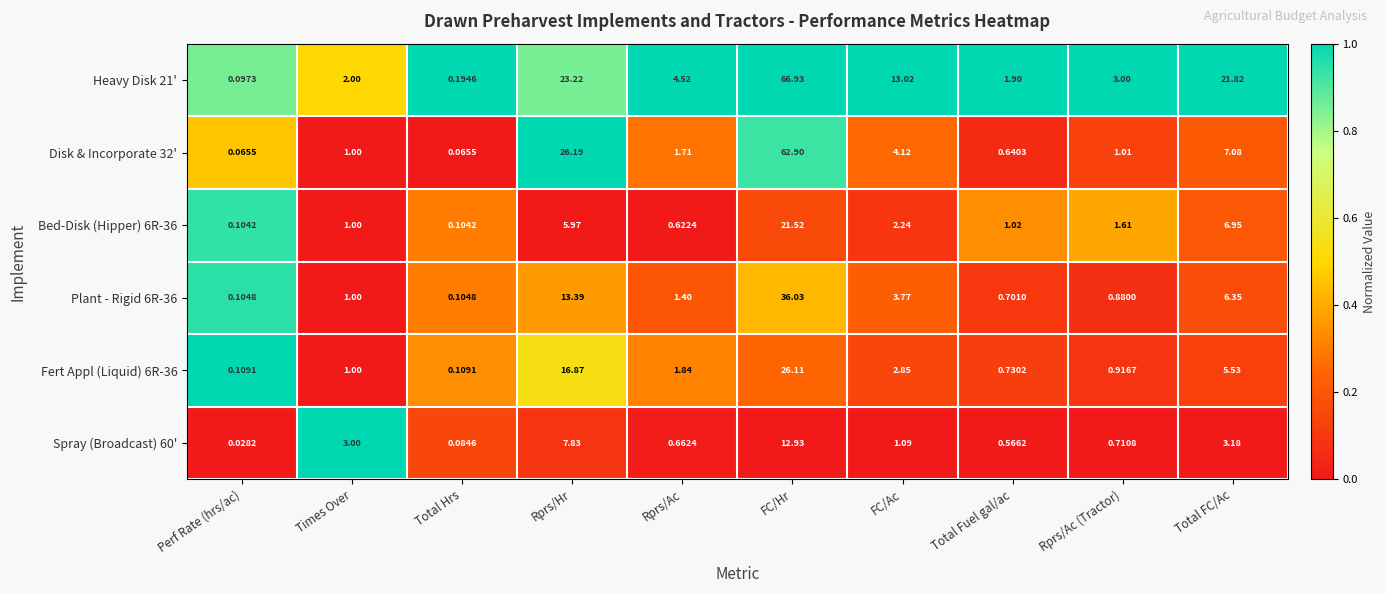

Where is Bed-Disk (Hipper) 6R-36 nearest to the value 10?

Total FC/Ac